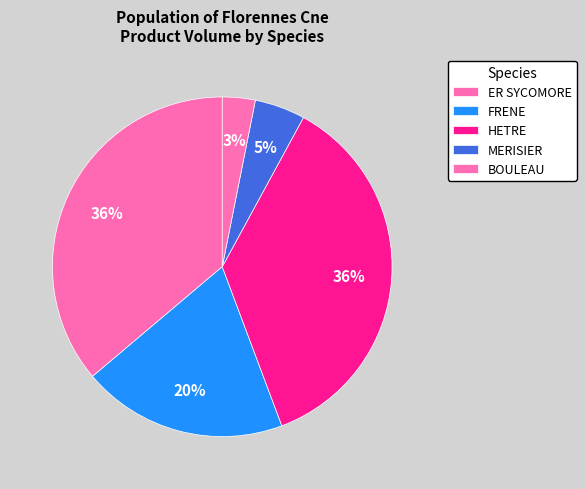

Is there a majority slice in this chart?

No